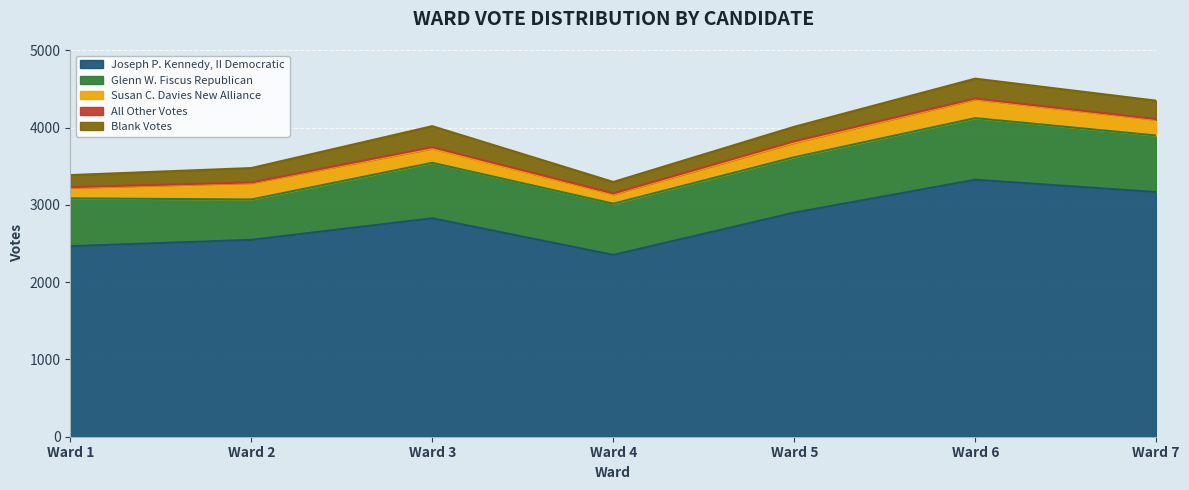

Which category has the lowest value in the Joseph P. Kennedy, II Democratic series?

Ward 4